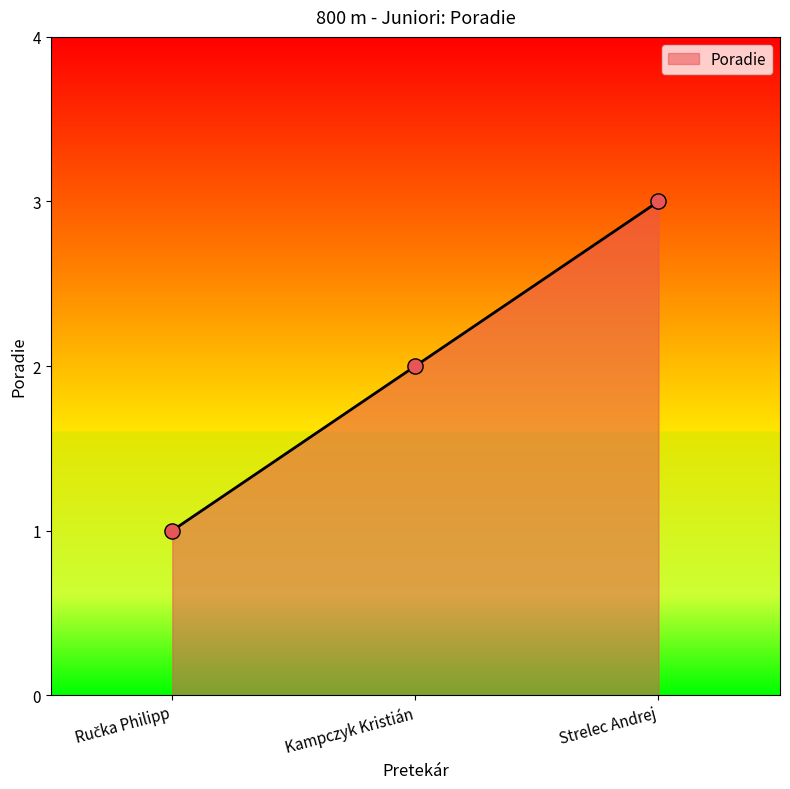

What is the change in value from Kampczyk Kristián to Strelec Andrej?

+1